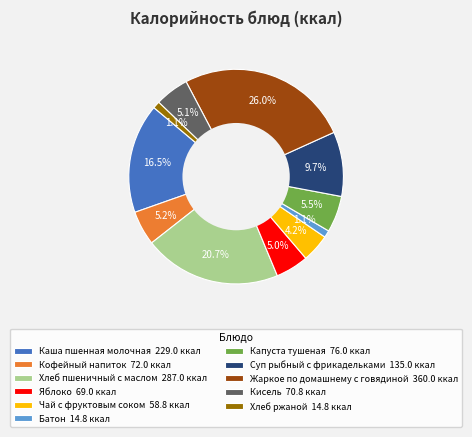

Do Жаркое по домашнему с говядиной 360.0 ккал and Батон 14.8 ккал together represent more than half of the pie?

No